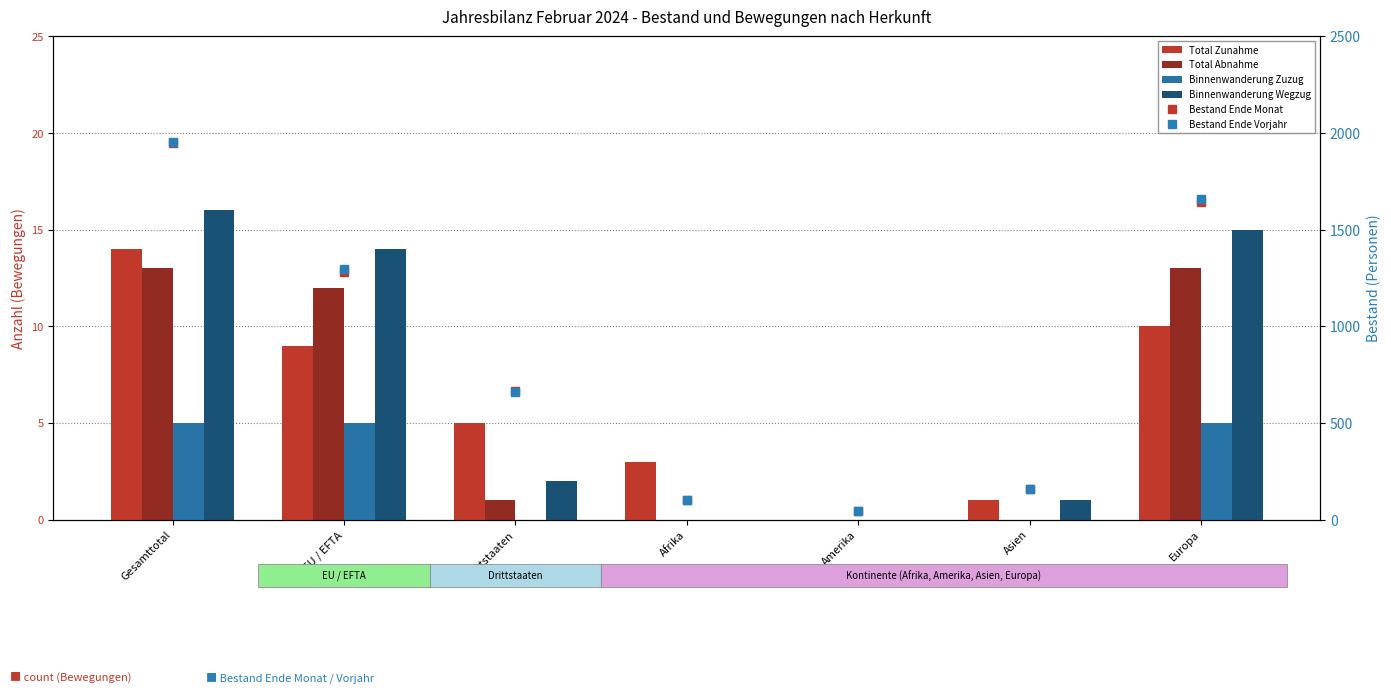

The value of Bestand Ende Monat at Drittstaaten is 954. True or false?

False